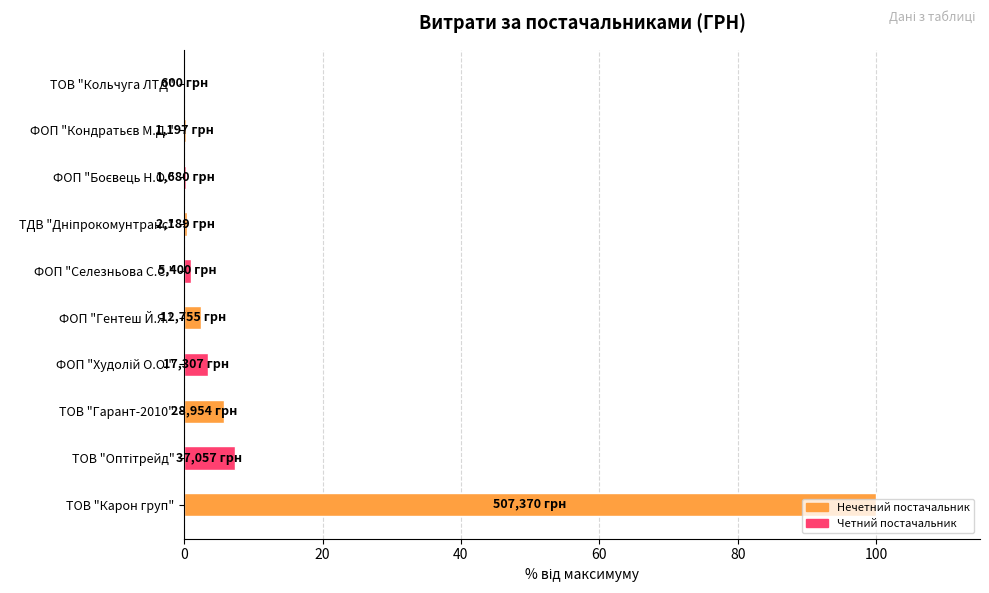

What value does the data have at ФОП "Гентеш Й.Я."?

2.5